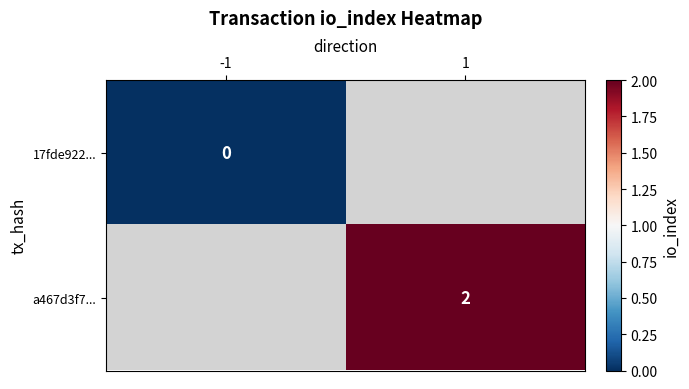

The a467d3f7... series shows 3 at 1. True or false?

False